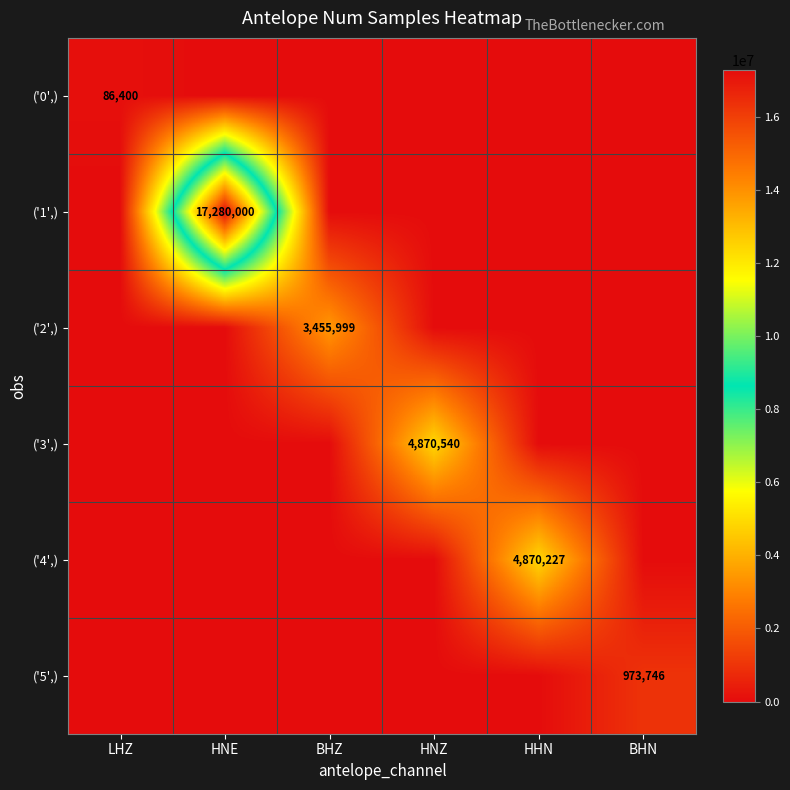

The ('2',) series shows 1343265 at HHN. True or false?

False